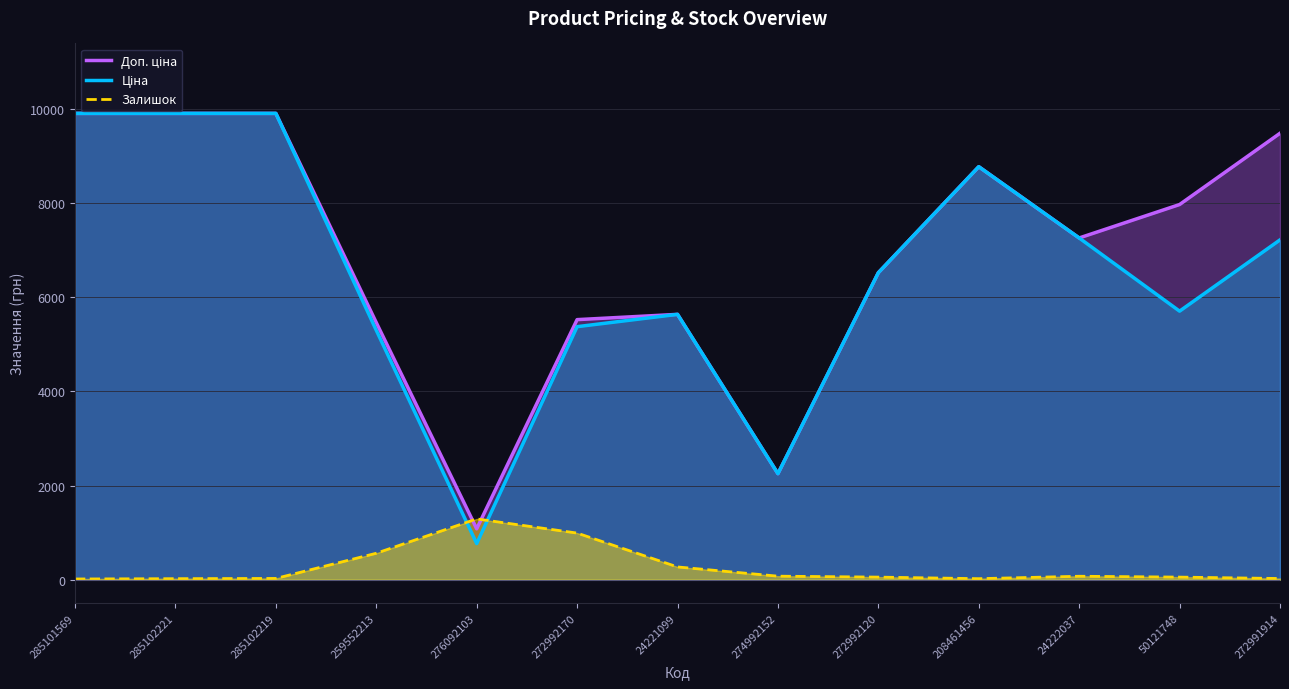

What is the label of the 10th point from the left?

208461456